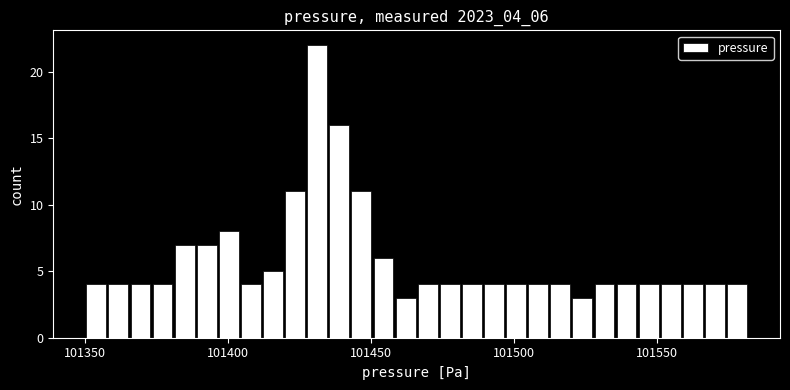

Read against the x-axis, roughly where is the centre of the tallest bar?

101430